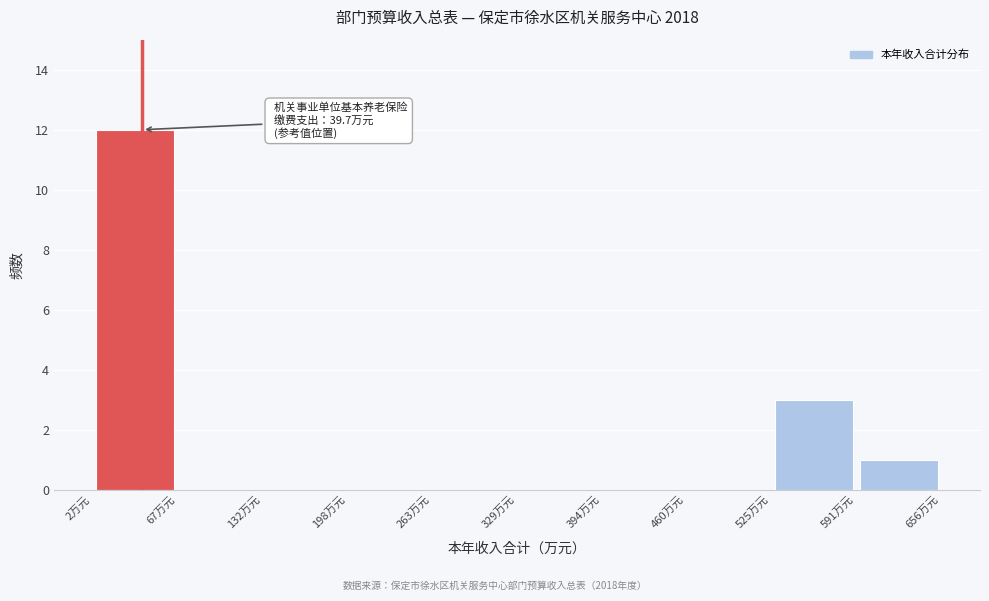

Which range on the x-axis has the tallest bar?

0 to 70